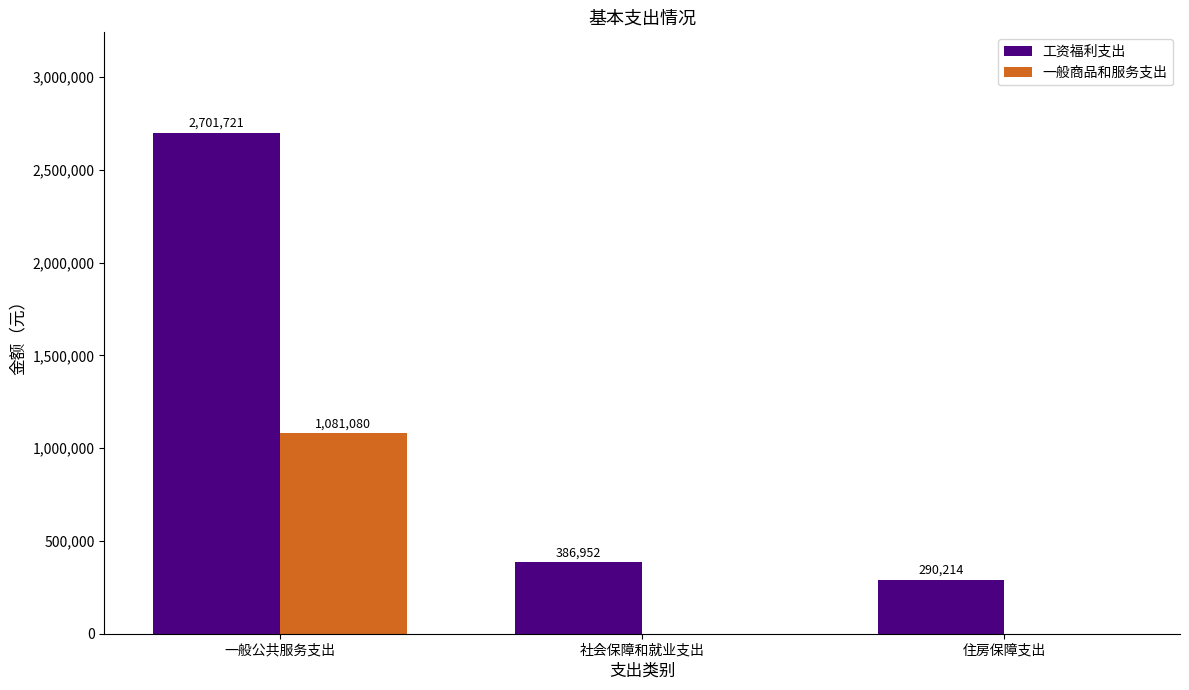

Count the 一般商品和服务支出 values in the range 0 to 1081080.

3